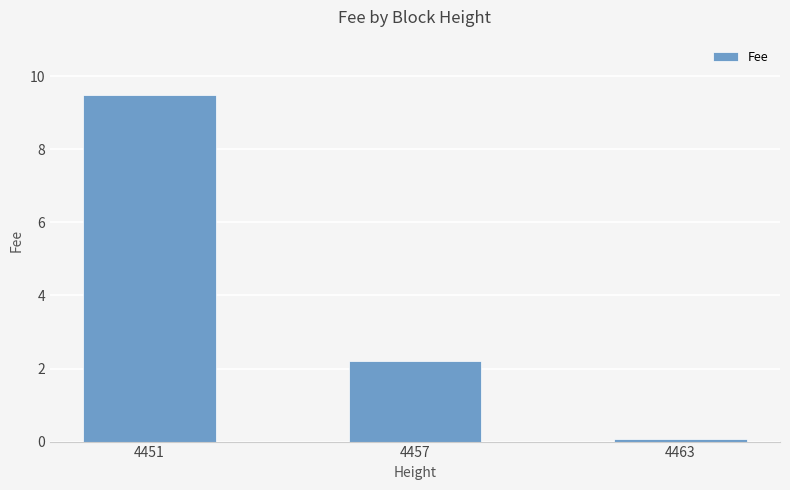

What is the difference between the maximum and minimum values?

9.4